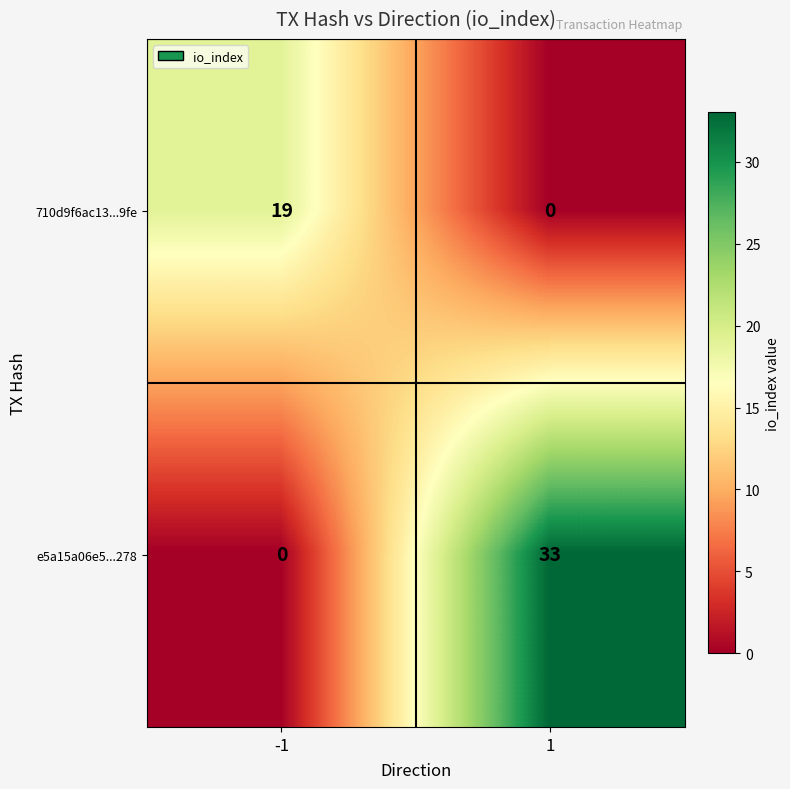

How many series are shown in this chart?

2